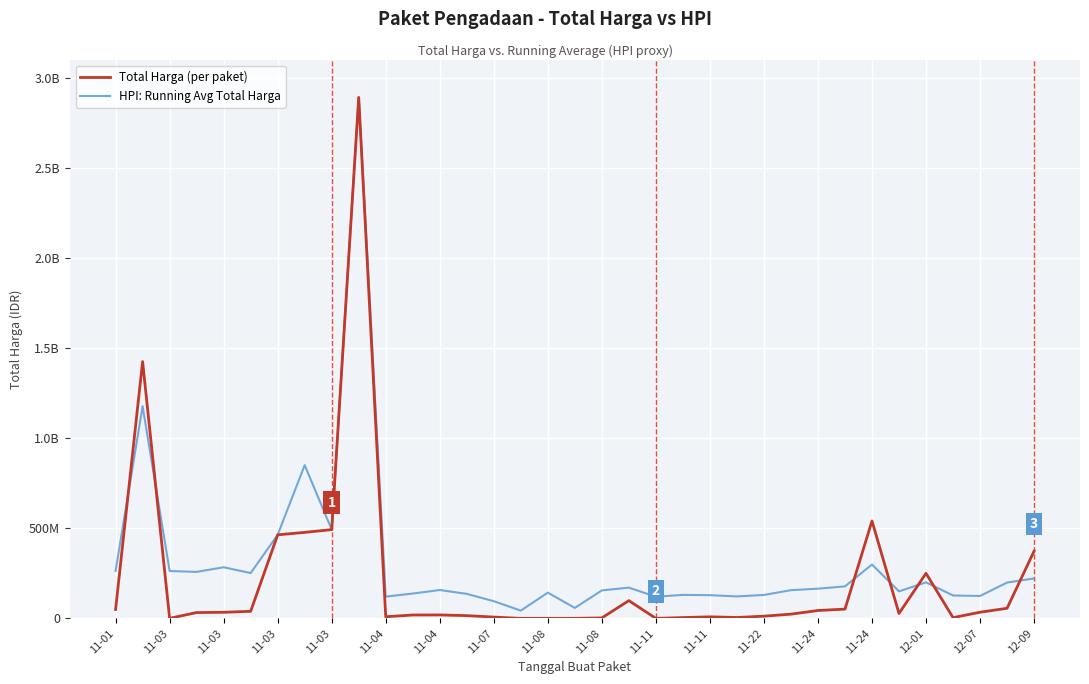

Is this an area chart (filled region under the line)?

No